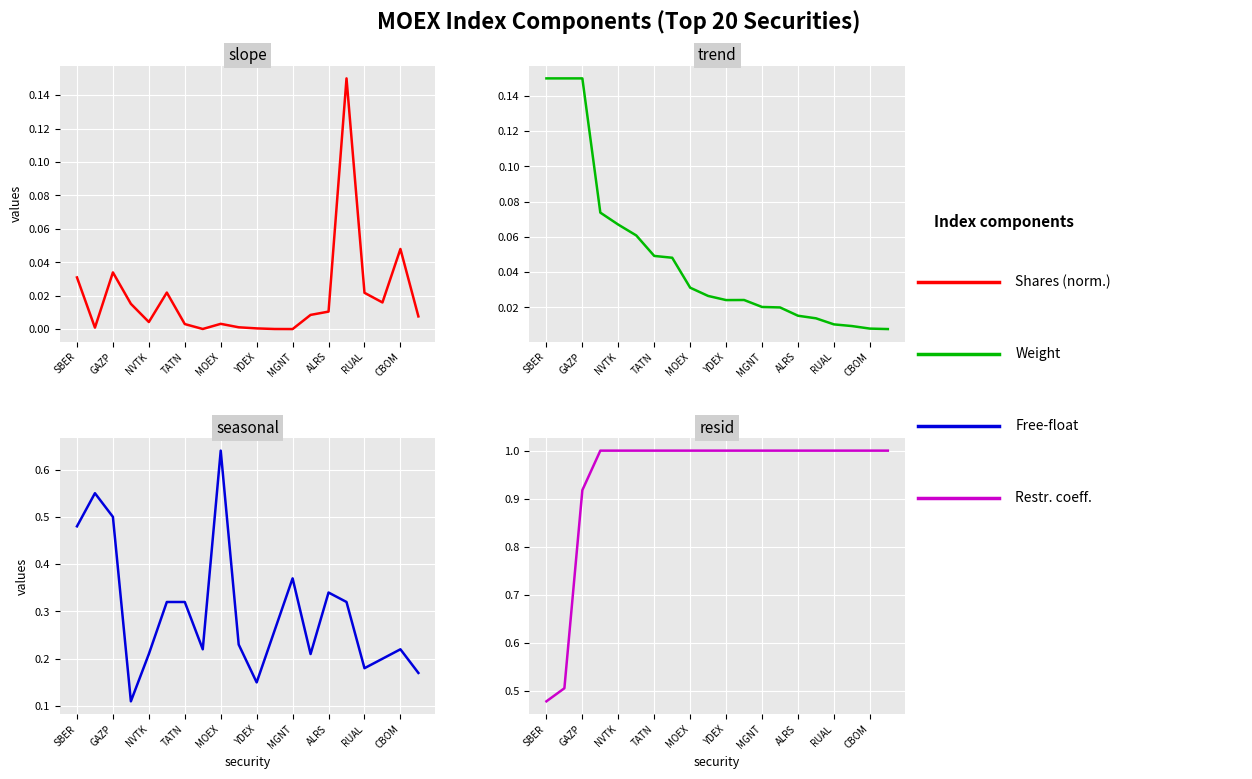

Between NVTK and GAZP, which is larger?

GAZP